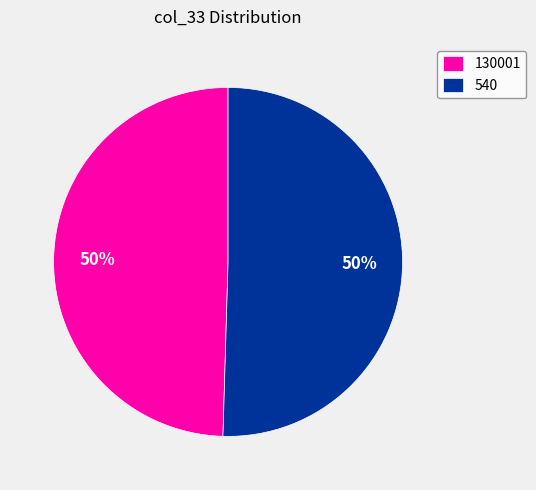

Which category accounts for the majority?

540